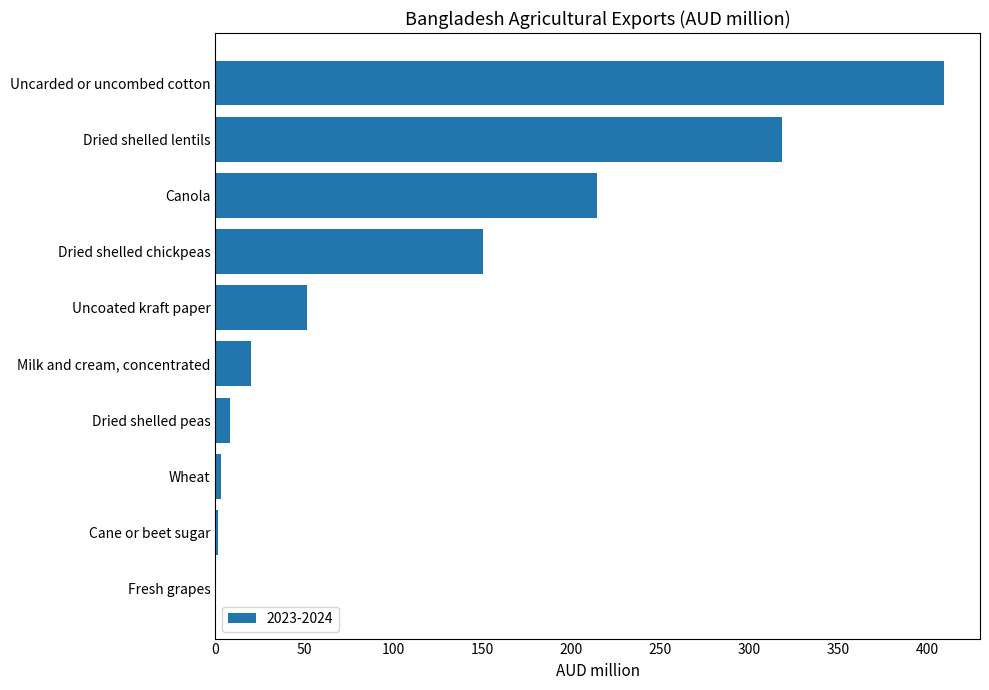

Are the bars horizontal?

Yes